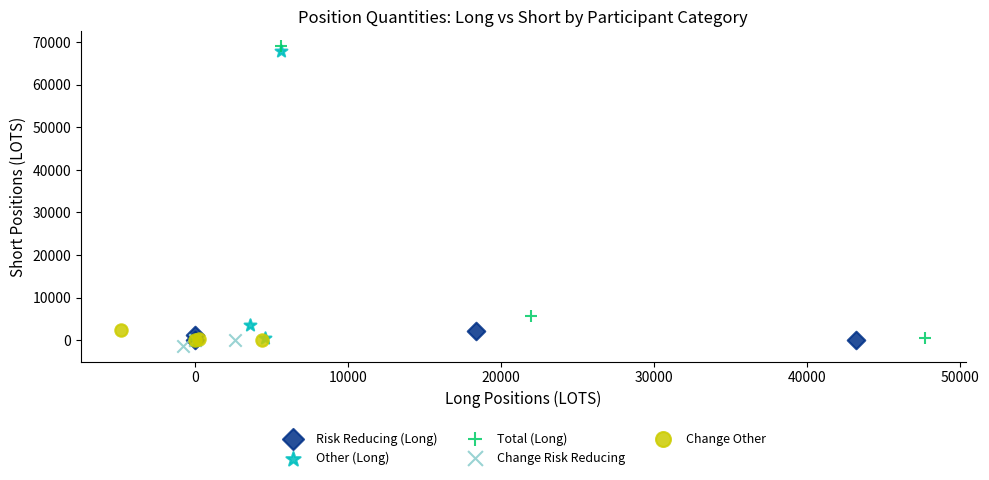

Which series has the widest spread of Y values?

Total (Long)